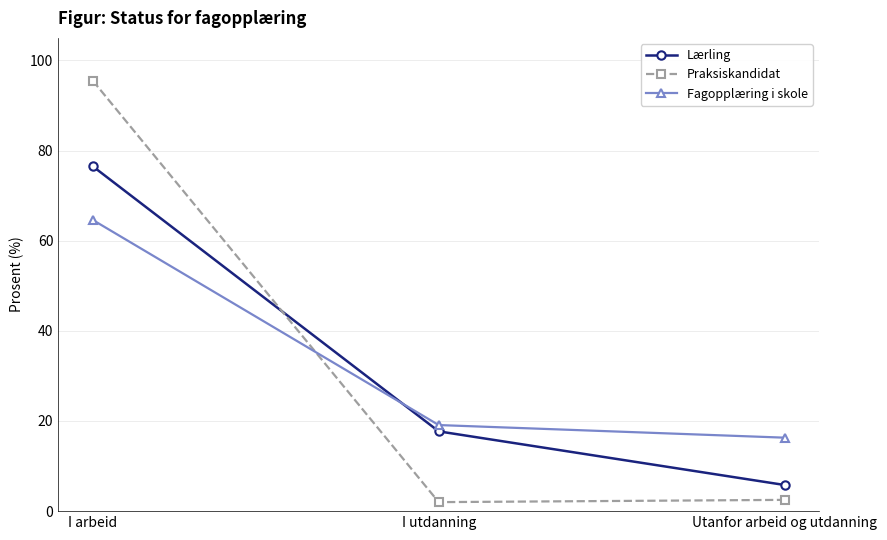

At which category is the sum across all series the highest?

I arbeid